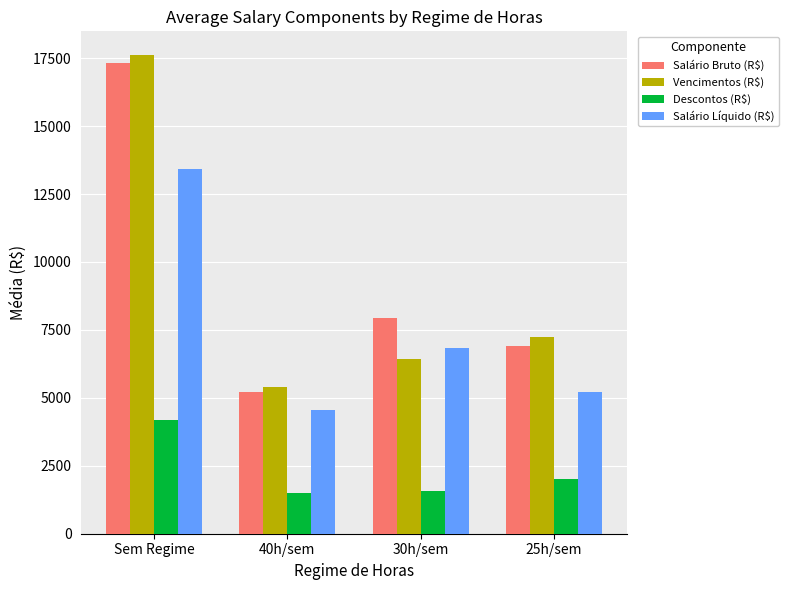

How many values in the Salário Líquido (R$) series exceed 6824?

2